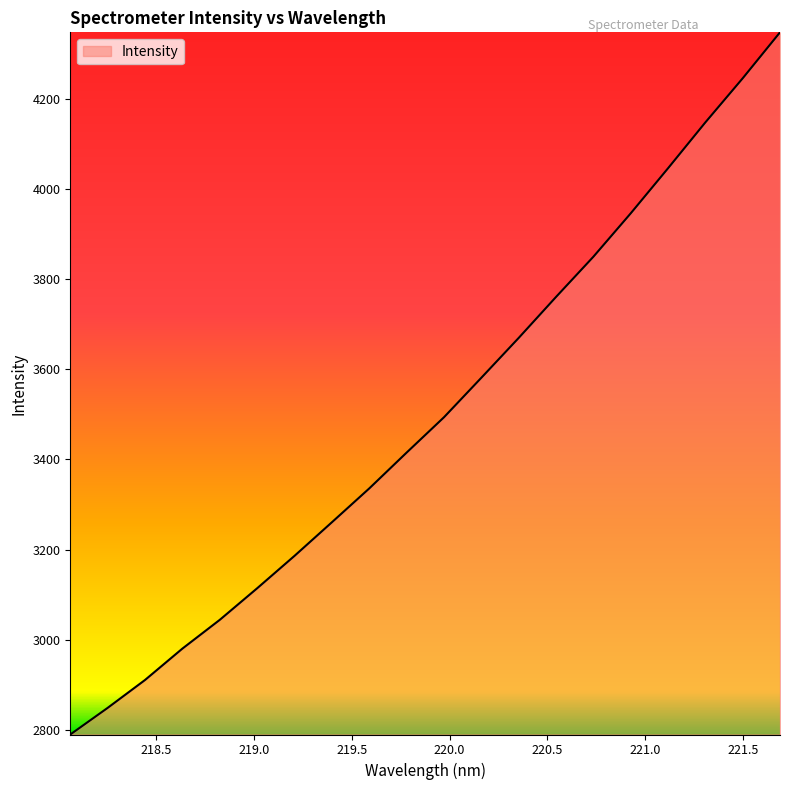

Does the chart have visible grid lines?

No